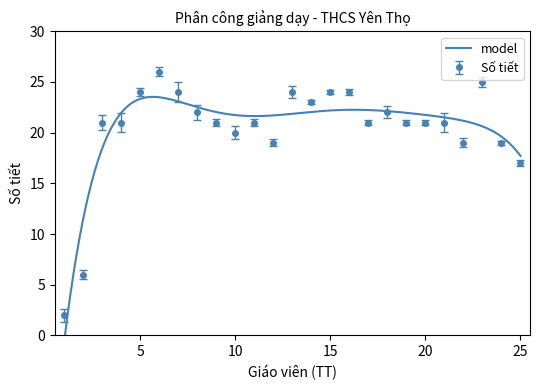

Where is Số tiết nearest to the value 14?

25